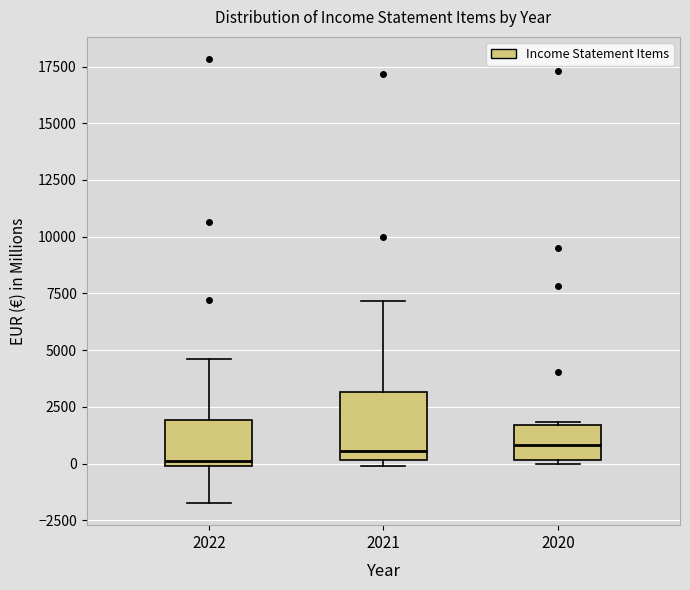

Where is the lower edge of the box at x = 2020 on the y-axis? The values are not printed on the chart, so give them approximately, as read against the axis.

0